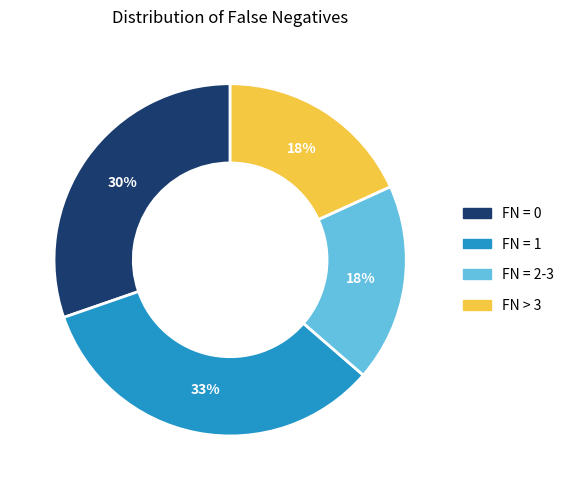

Is there any slice that represents more than half of the pie?

No